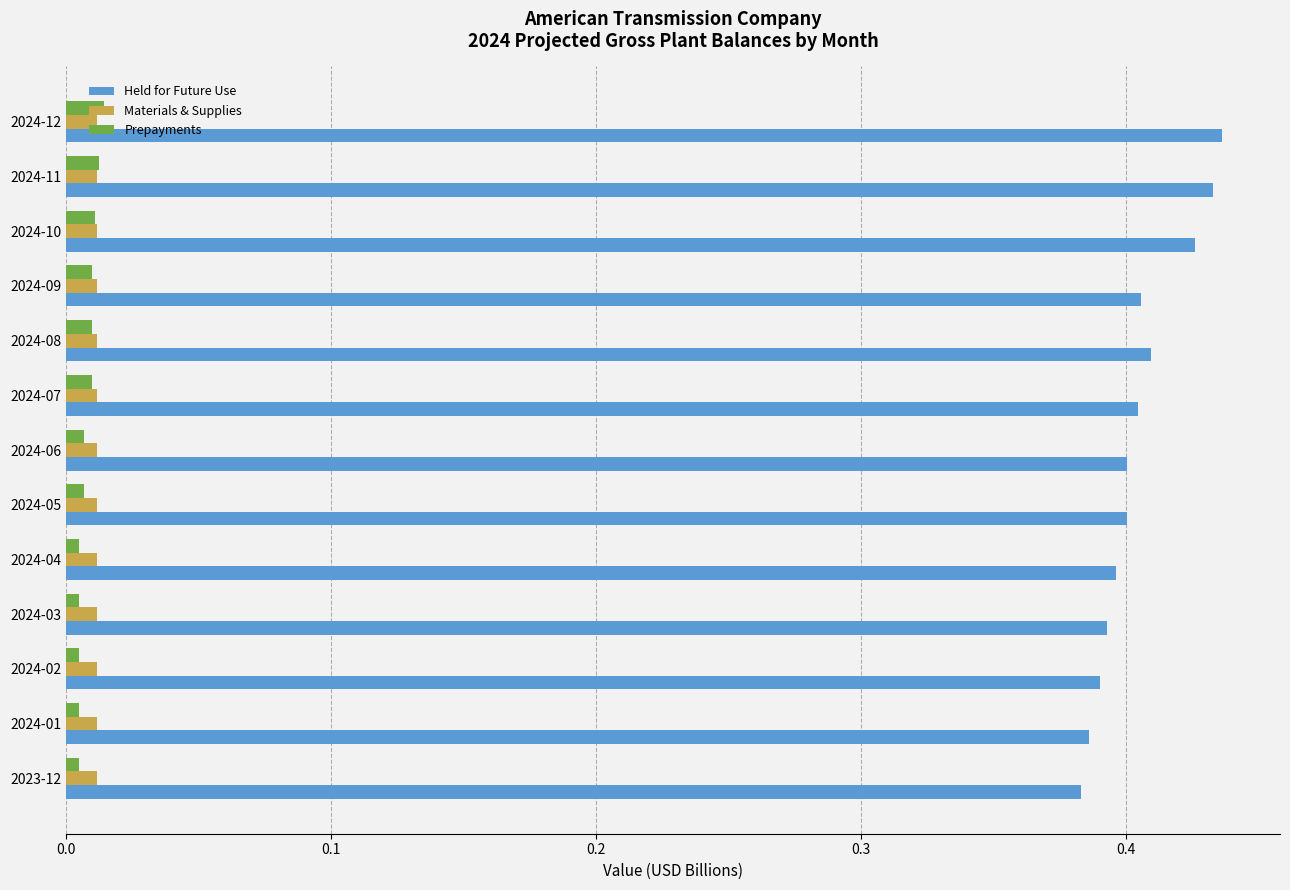

At how many categories does at least one series exceed 0?

13